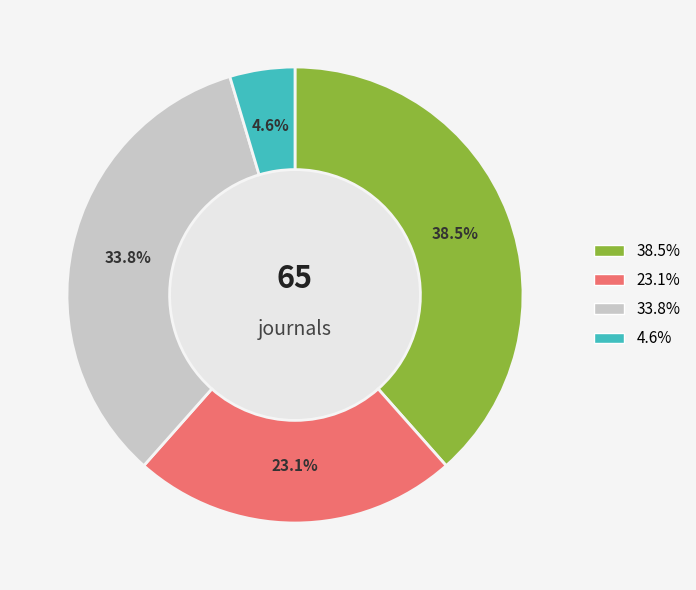

Is there any slice that represents more than half of the pie?

No